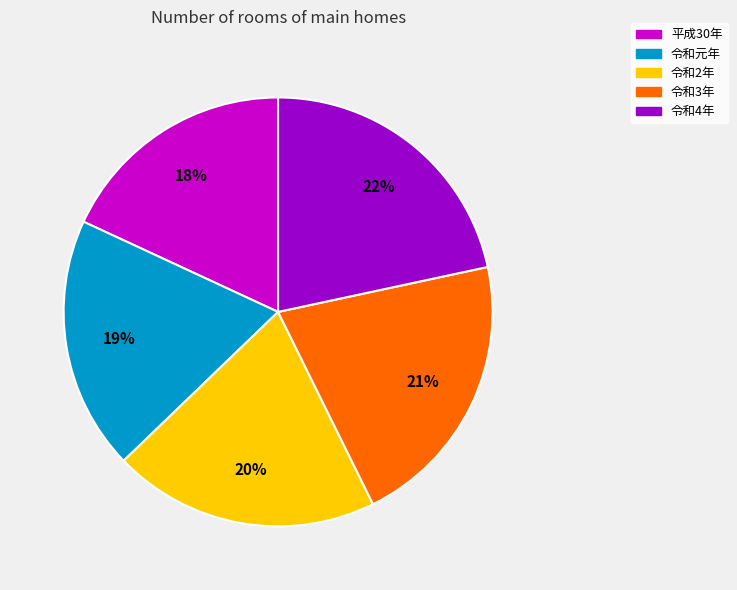

Combined, do 平成30年 and 令和元年 account for over 50%?

No